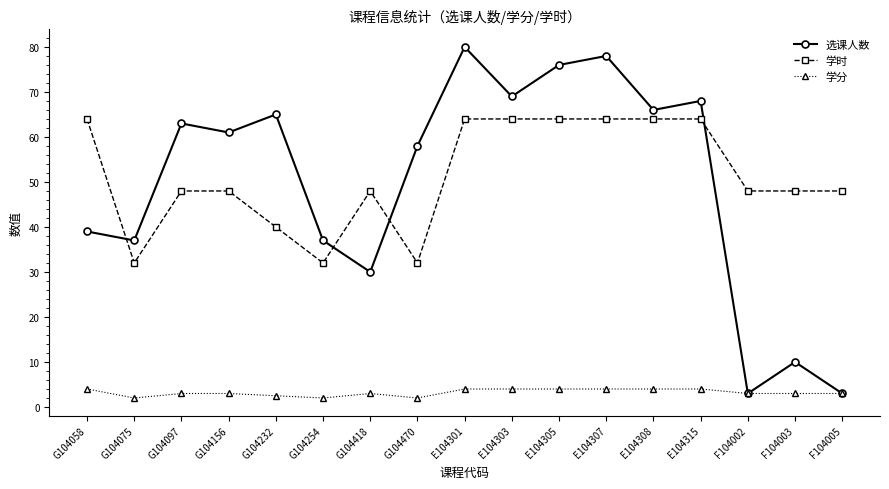

The value of 学分 at E104307 is 1.3. True or false?

False